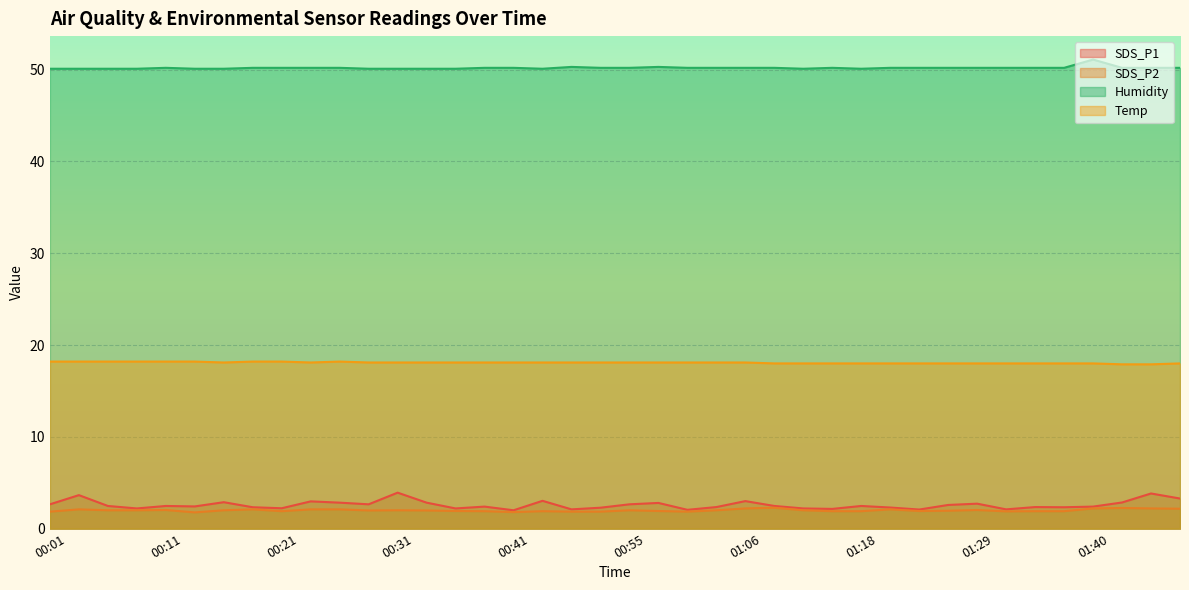

What is the spread (max minus min) of values at 00:03?

48.0